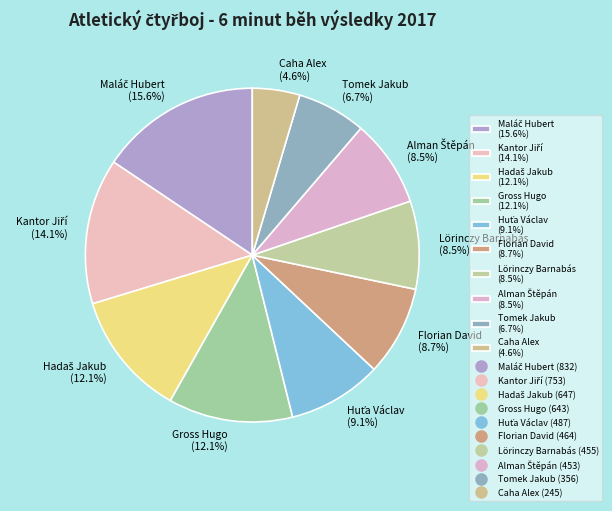

What portion of the pie excludes Gross Hugo (12.1%)?

87.9%